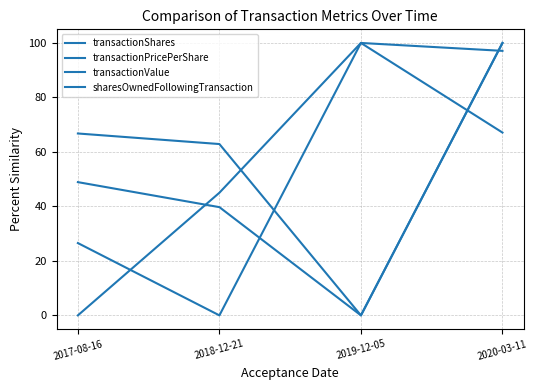

Where is sharesOwnedFollowingTransaction nearest to the value 50?

2018-12-21